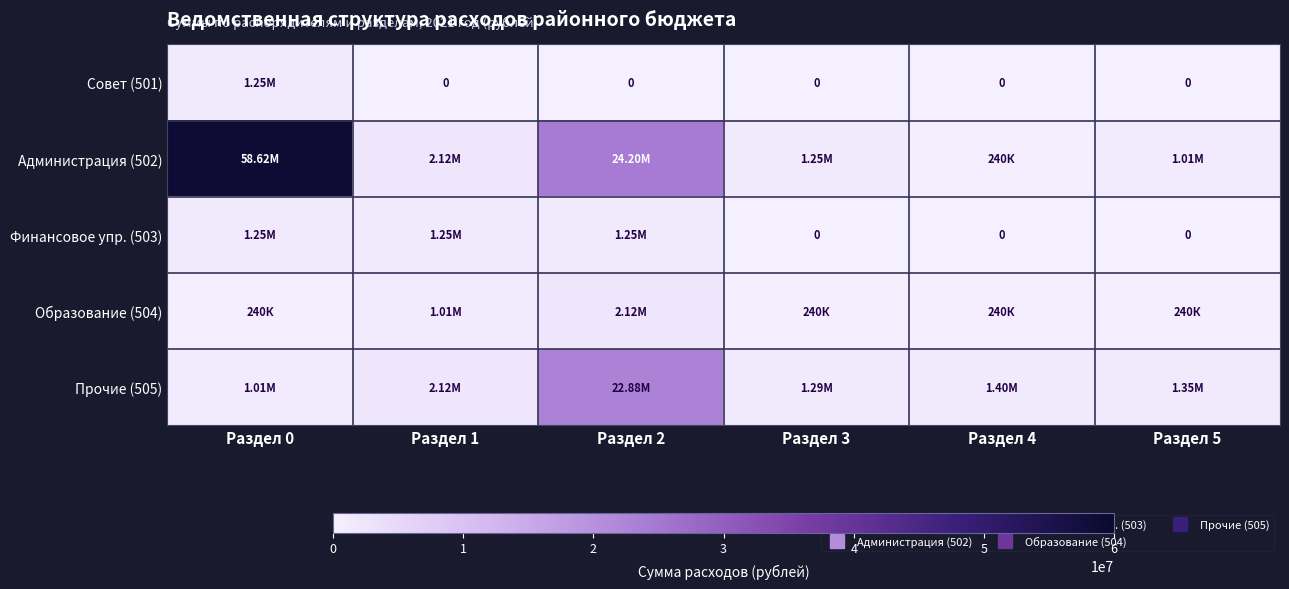

At which label does Администрация (502) first exceed 2115876?

Раздел 0